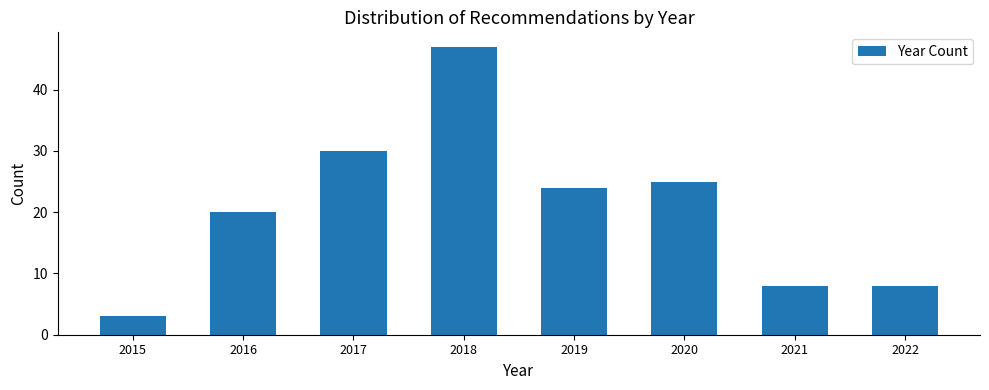

Reading right to left, extract all data points from this chart.

2022=8	2021=8	2020=25	2019=24	2018=47	2017=30	2016=20	2015=3